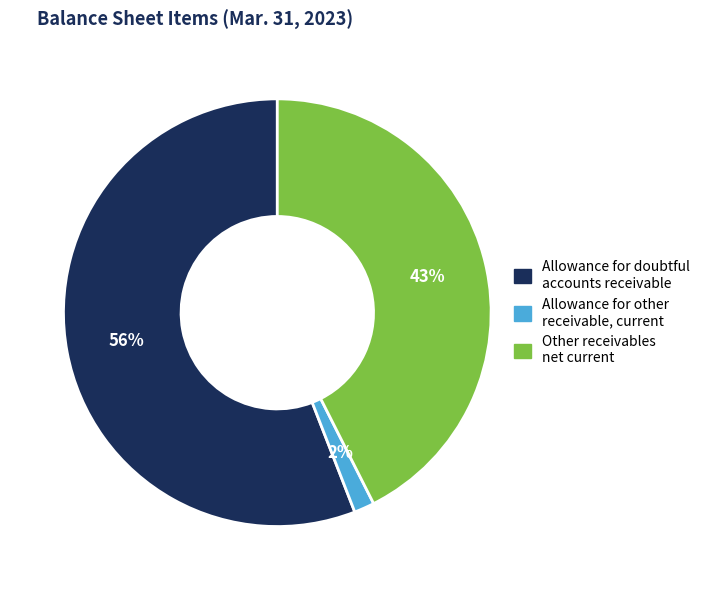

Which slice is the smallest?

Allowance for other receivable, current